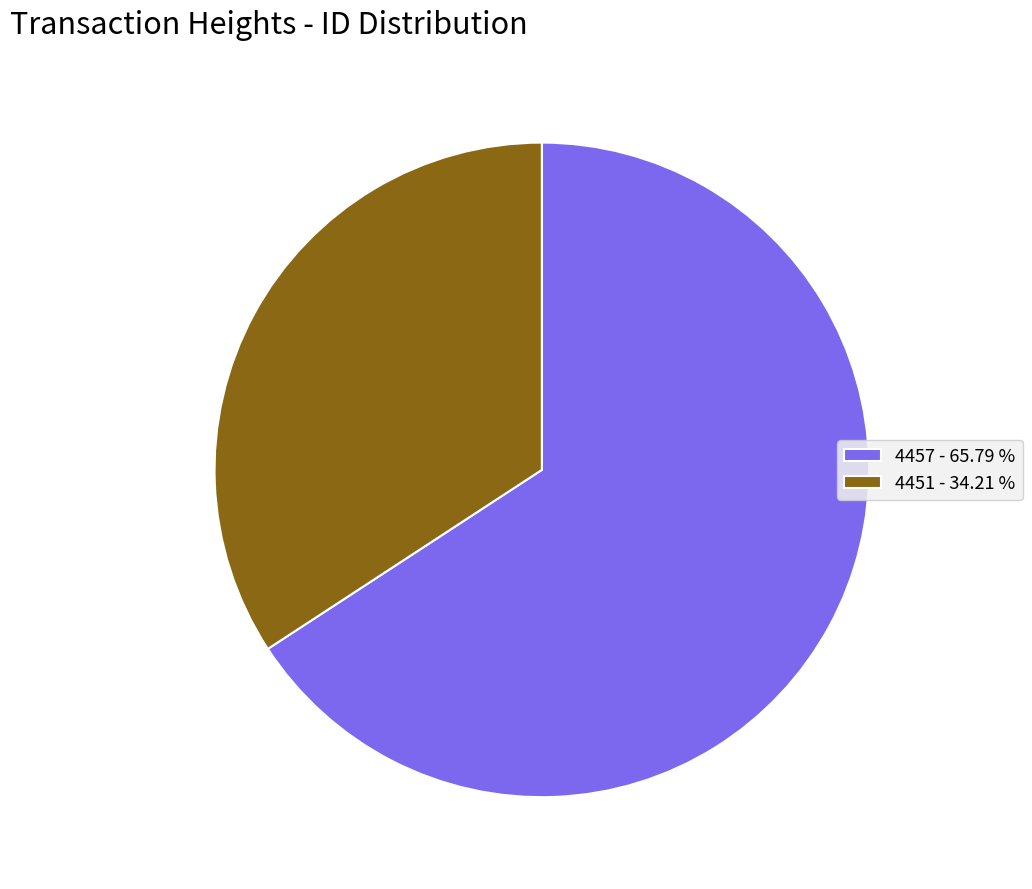

What is the ratio of the value at 4457 to the value at 4451?

1.9